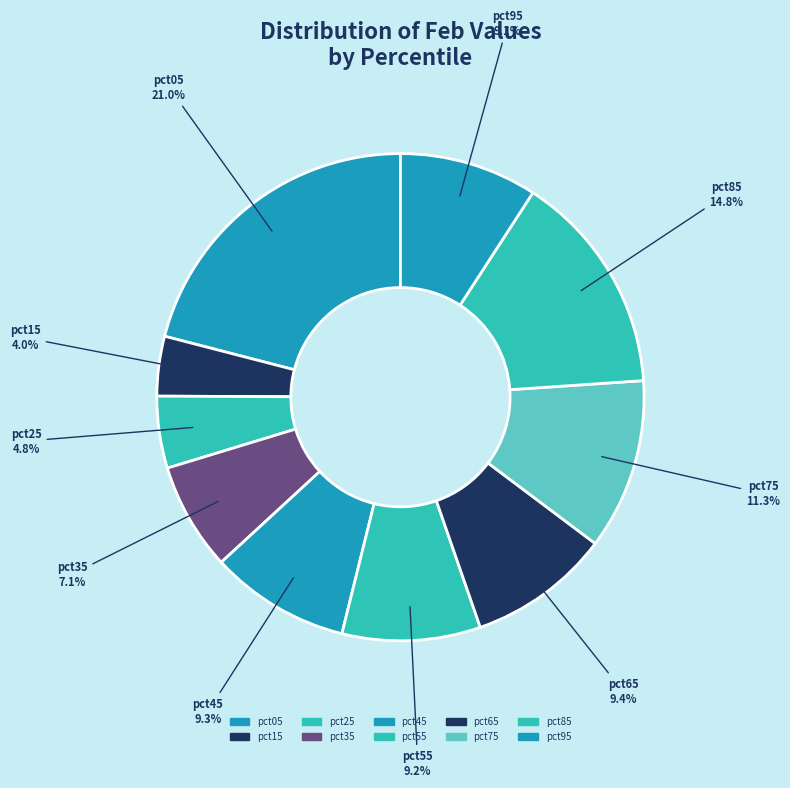

To the nearest percent, what is the average slice percentage?

10%